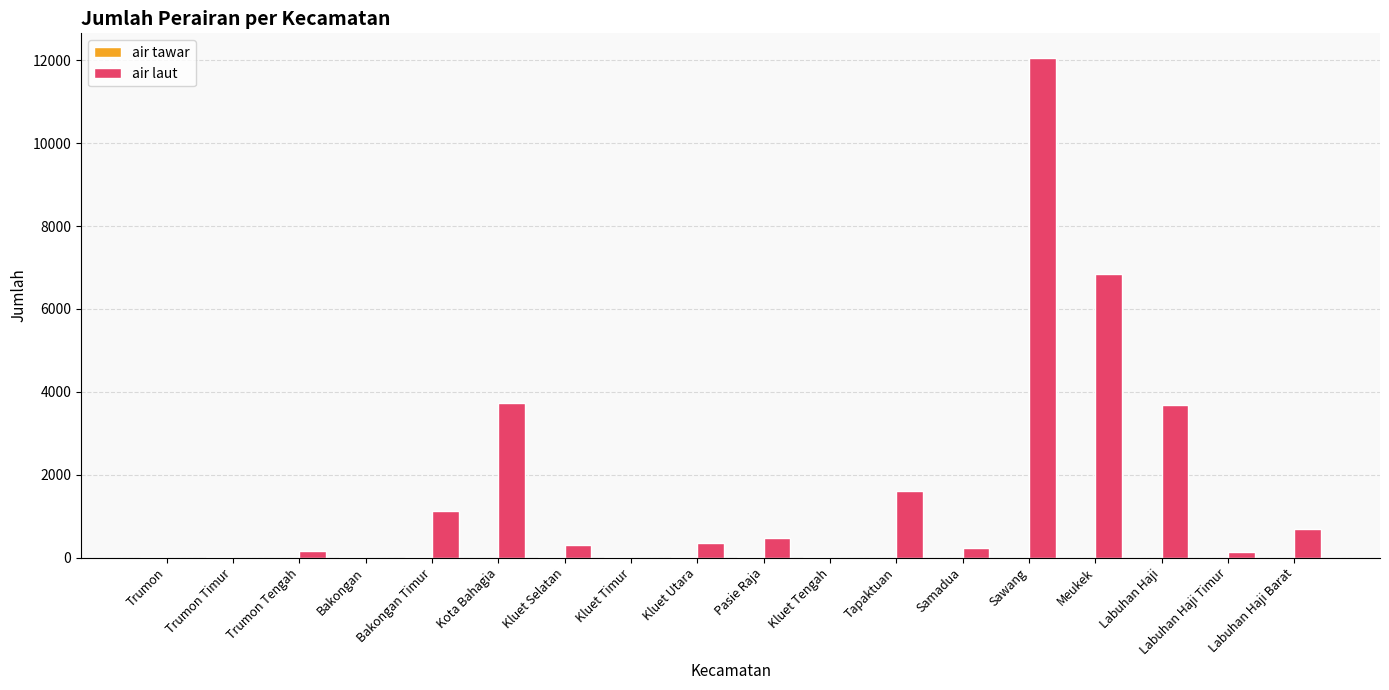

Where is air laut nearest to the value 6023?

Meukek